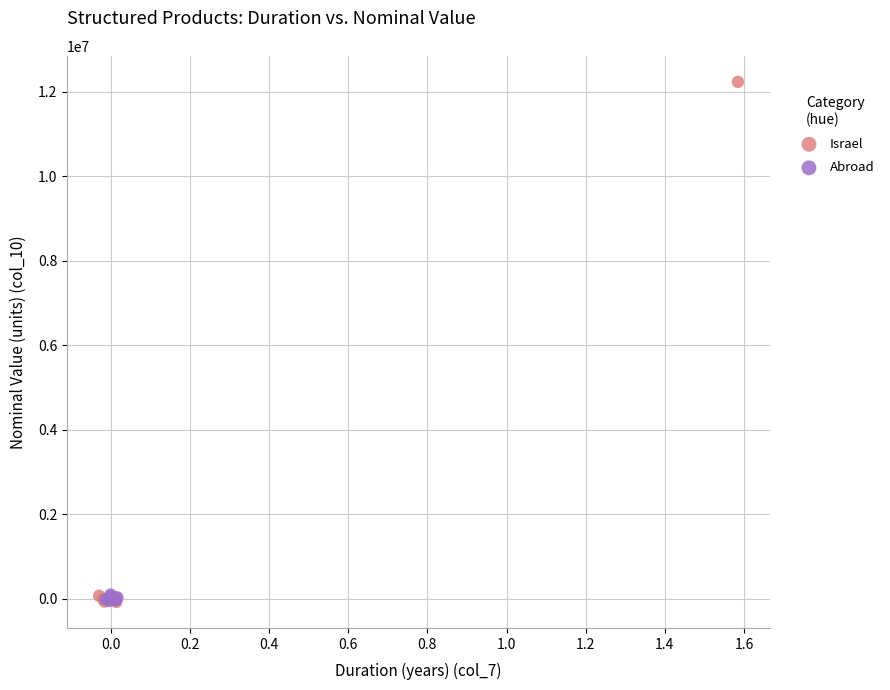

Which series has the largest Y range (max minus min)?

Israel